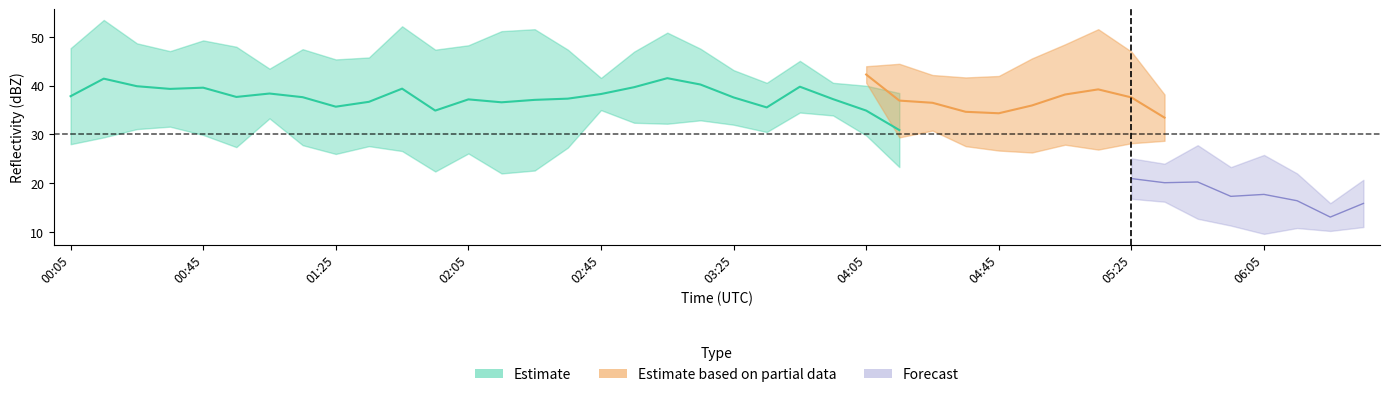

What position from the right is 2022/02/01 02:25?

26